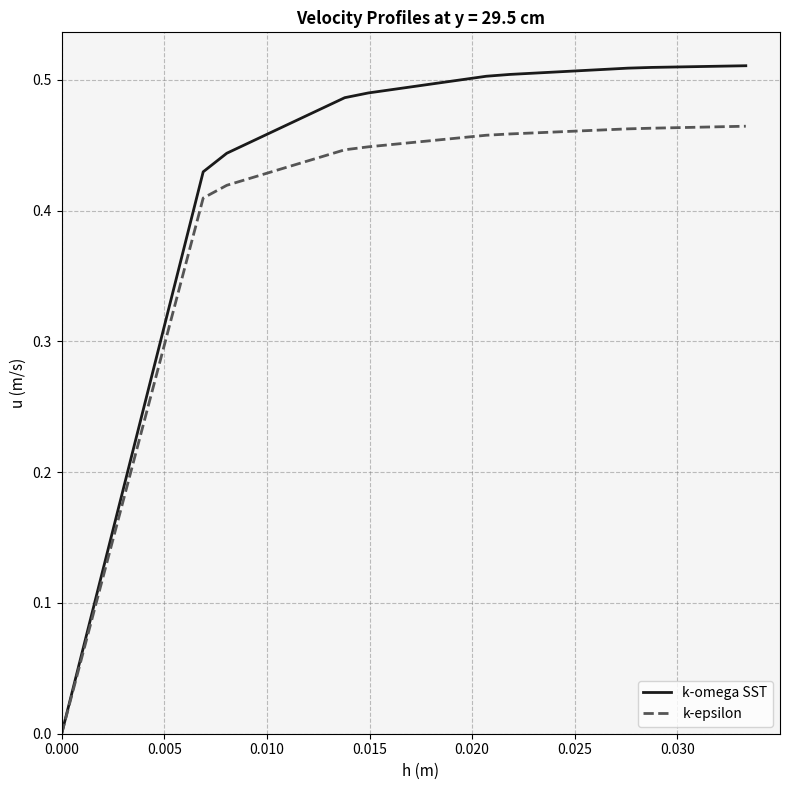

Which series has the widest spread of values?

k-omega SST